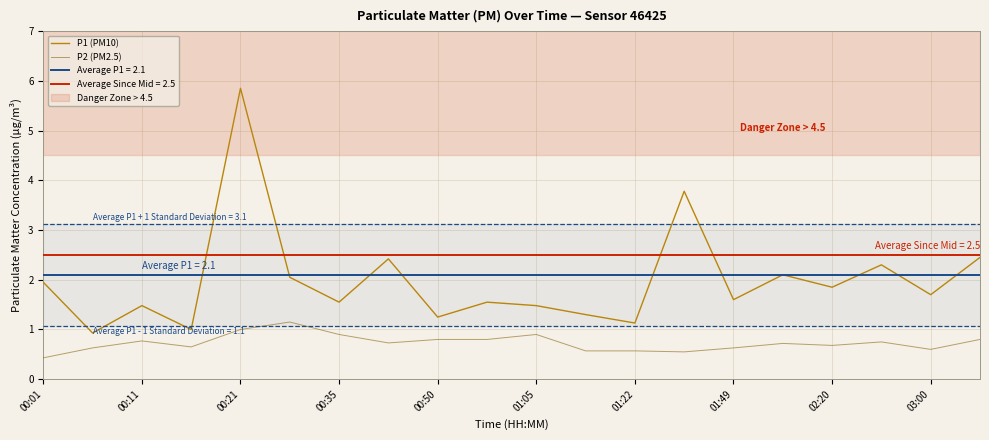

Does the chart display data point markers on the line(s)?

No